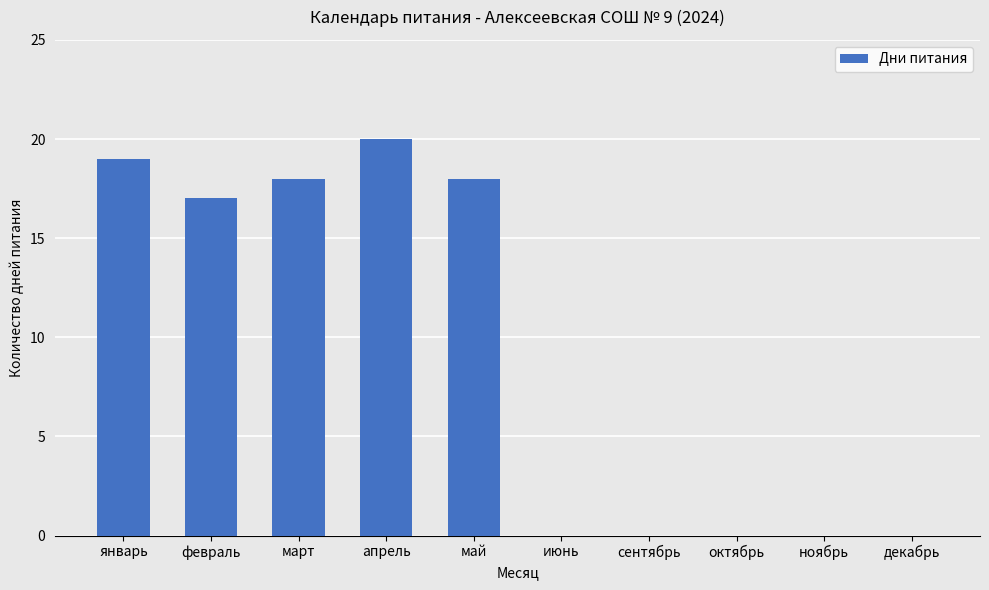

Reading left to right, list all the values displayed in this chart.

19	17	18	20	18	0	0	0	0	0